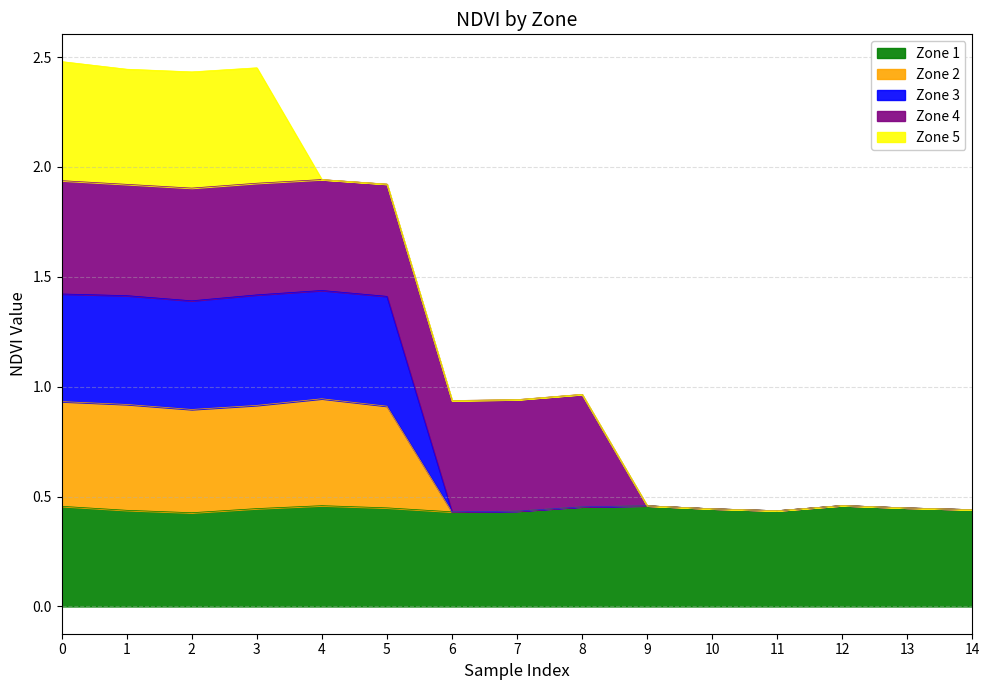

Where is the first local maximum for Zone 3?

4